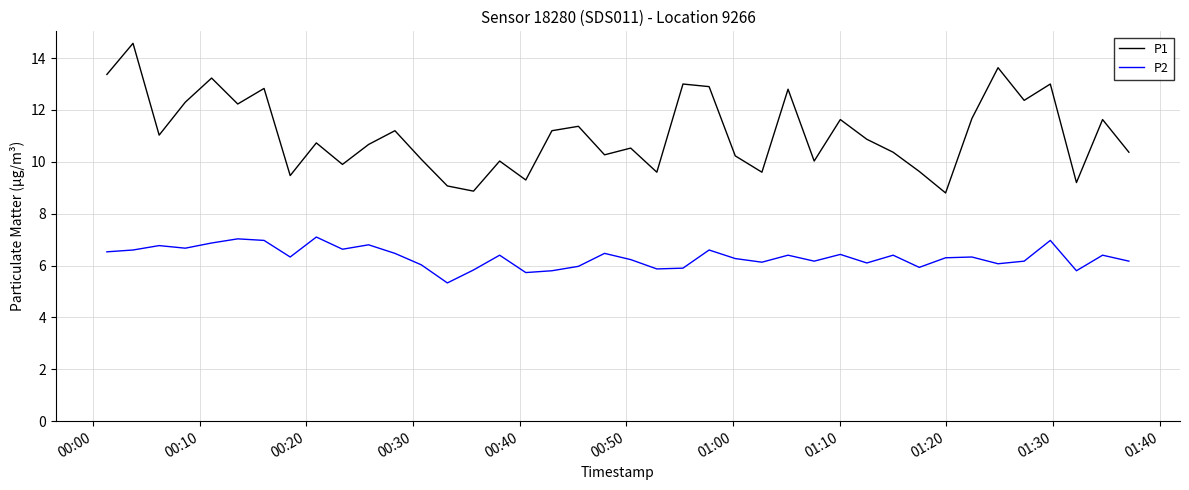

Rank the series by their maximum value, from highest to lowest.

P1, P2